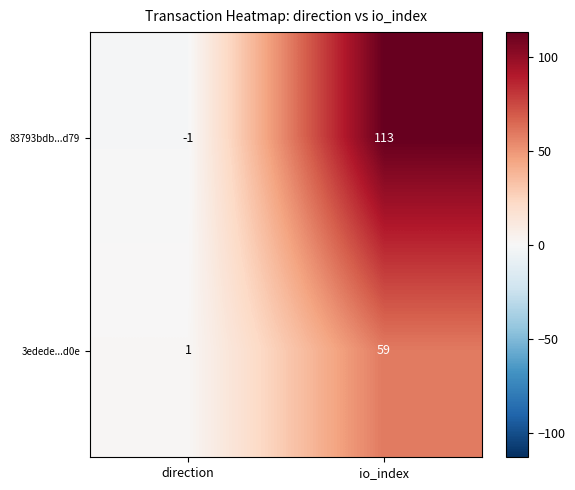

What value does the 3edede...d0e series have at io_index, to the nearest 5?

60